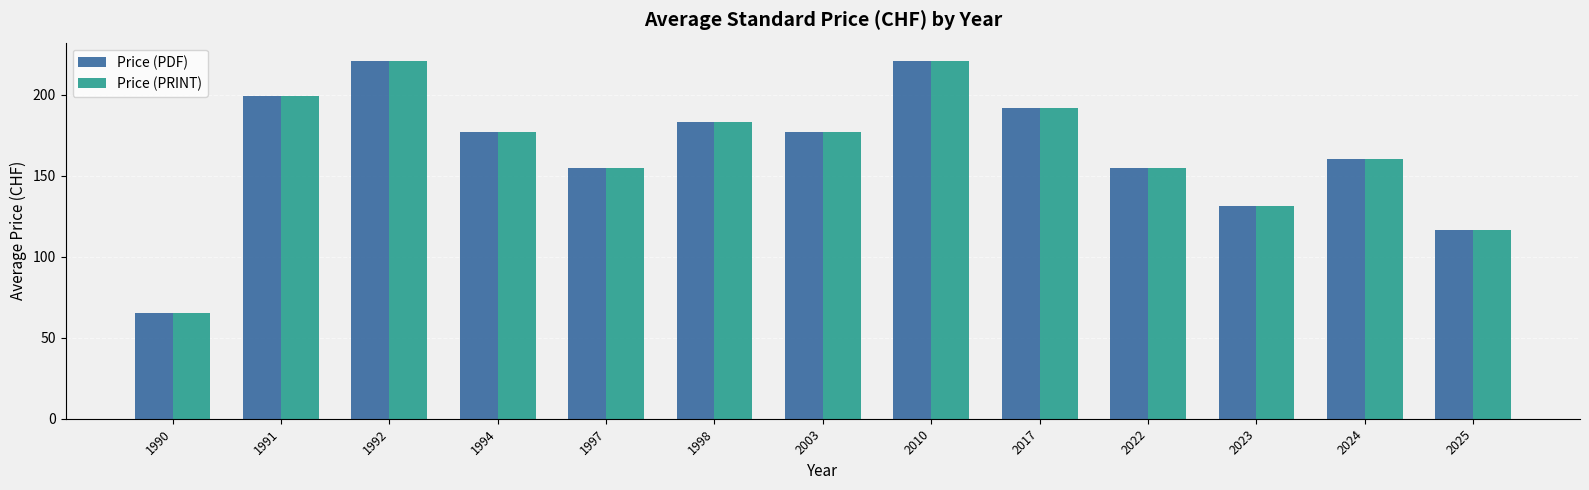

Are the bars grouped side by side (vs. stacked)?

Yes